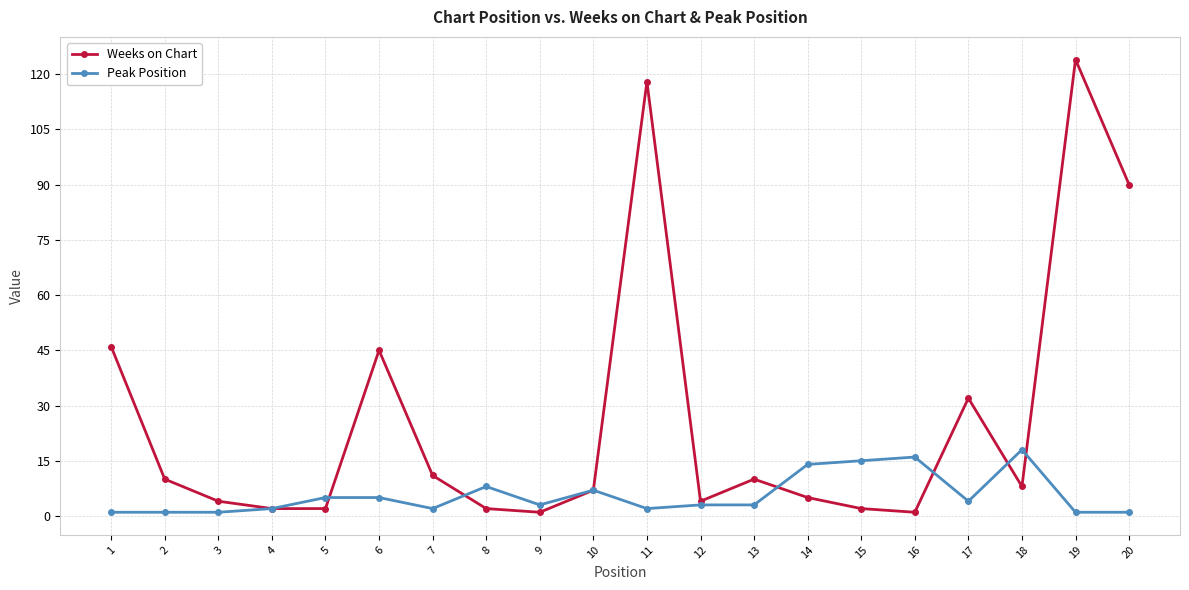

Which series has the largest total across all categories?

Weeks on Chart